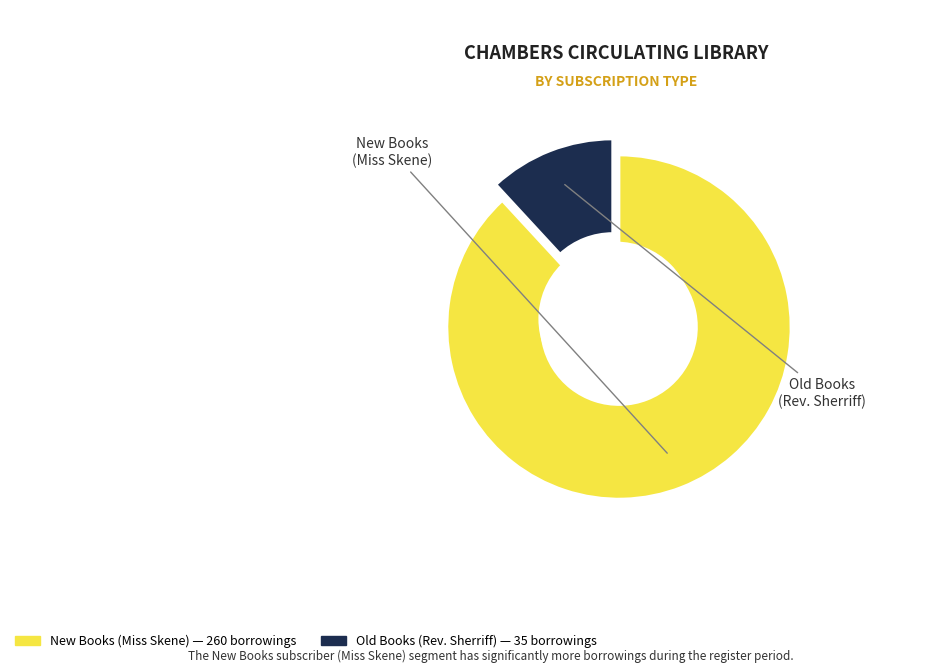

To the nearest percent, what is the difference between the Miss Skene and Reverend Mr Sherriff slice percentages?

76%